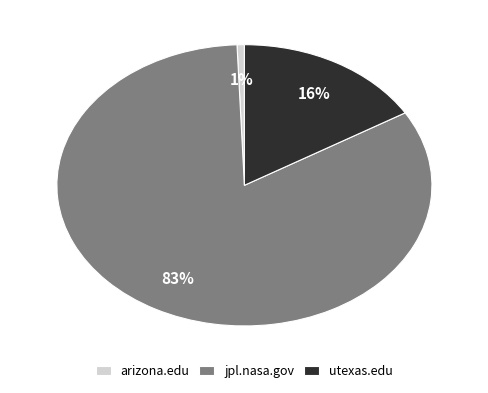

Count the number of slices in the pie.

3